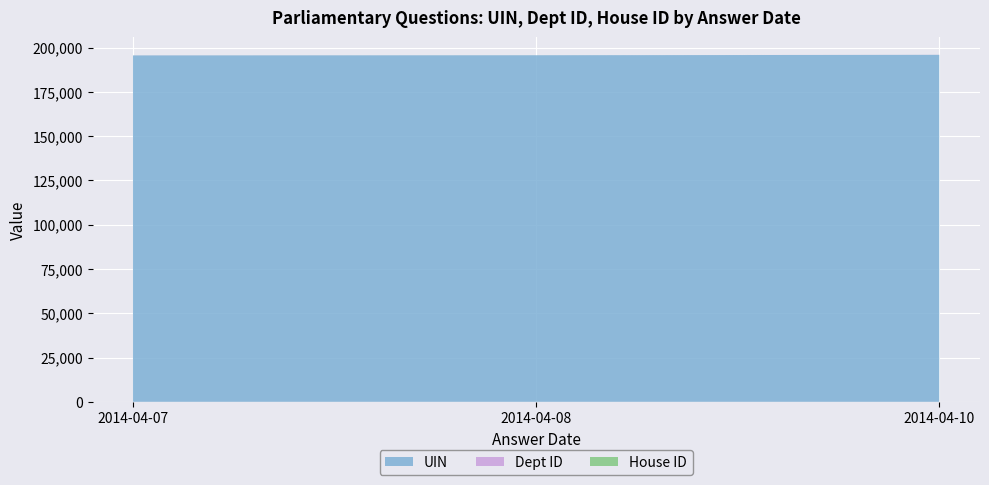

Reading left to right, what are all the values shown in this chart?

UIN: 2014-04-07=195611	2014-04-08=195708	2014-04-10=195946
Dept ID: 2014-04-07=26	2014-04-08=13	2014-04-10=29
House ID: 2014-04-07=1	2014-04-08=1	2014-04-10=1